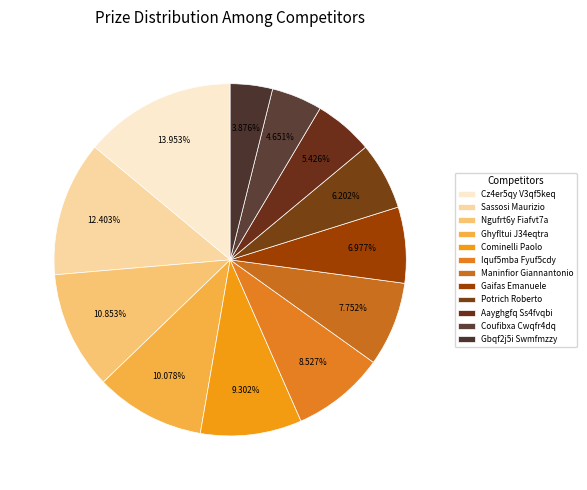

To the nearest percent, what is the difference between the largest and smallest slice percentages?

10%